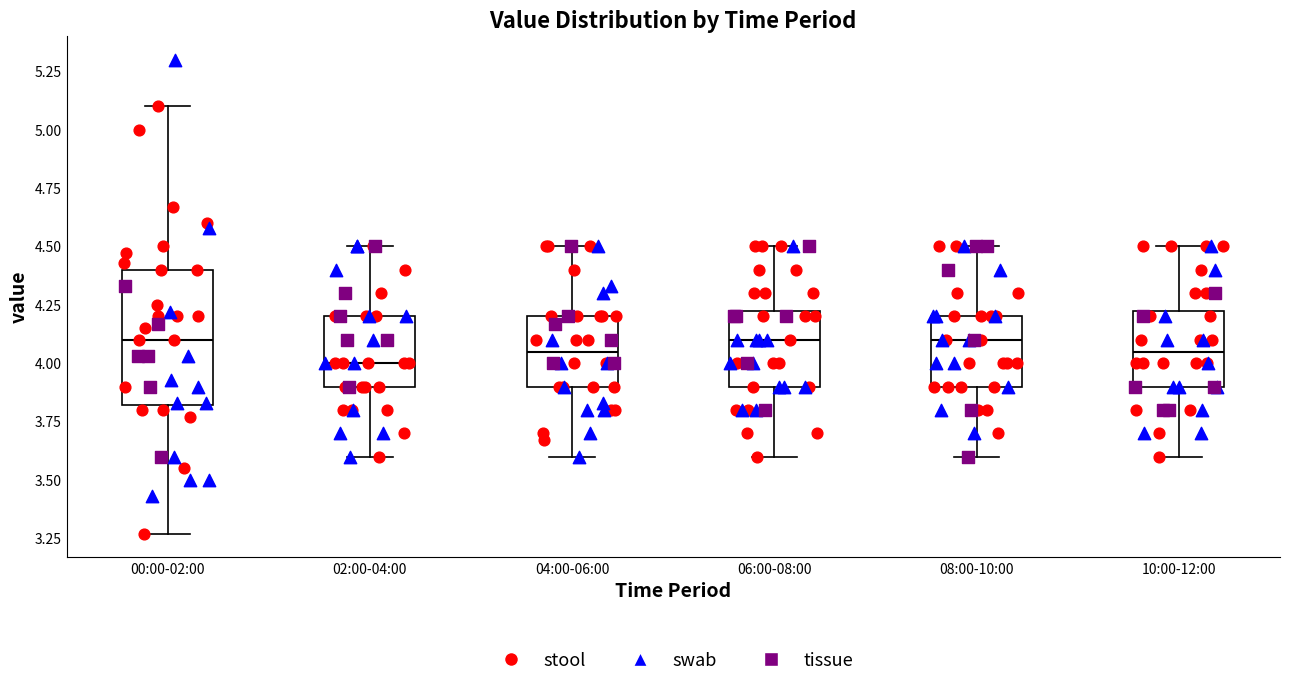

Reading left to right, transcribe this box plot: for each box, give where its median line is, the range the box spans, and where its two whiskers end, as read against the y-axis. The values are not printed on the chart, so give them approximately, as read against the axis.

00:00-02:00: median 4.10, box 3.80 to 4.40, whiskers 3.25 to 5.10
02:00-04:00: median 4.00, box 3.90 to 4.20, whiskers 3.60 to 4.50
04:00-06:00: median 4.05, box 3.90 to 4.20, whiskers 3.60 to 4.50
06:00-08:00: median 4.10, box 3.90 to 4.25, whiskers 3.60 to 4.50
08:00-10:00: median 4.10, box 3.90 to 4.20, whiskers 3.60 to 4.50
10:00-12:00: median 4.05, box 3.90 to 4.25, whiskers 3.60 to 4.50